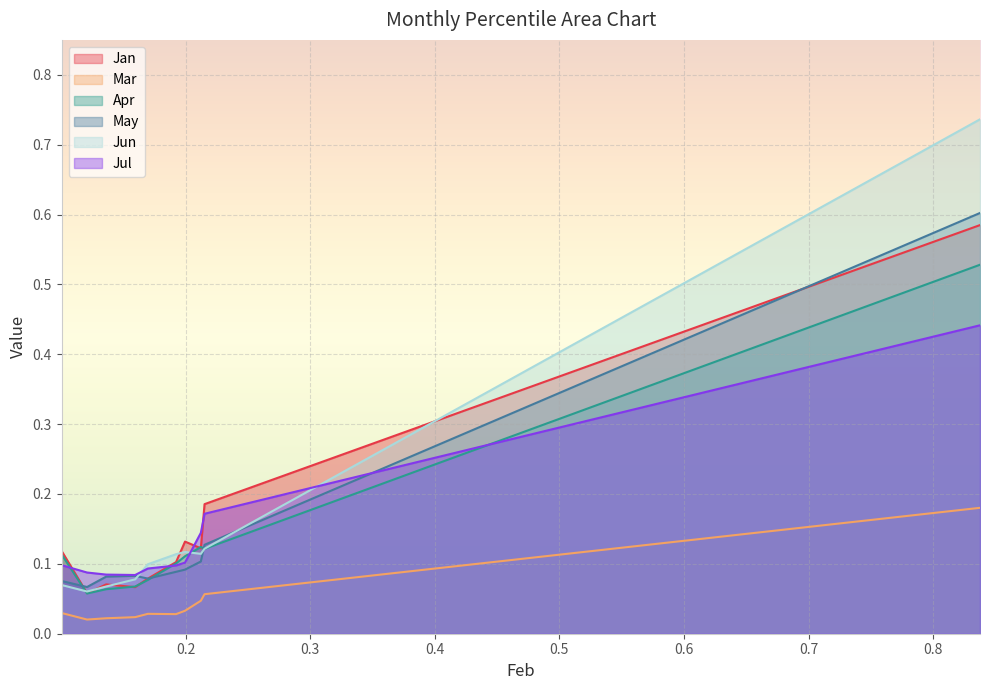

Is it true that Mar equals 0.0 at pct15?

False